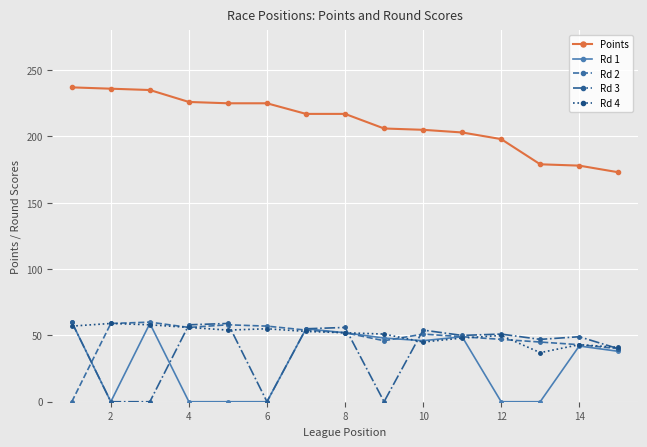

True or false: Points and Rd 2 cross at least once.

False